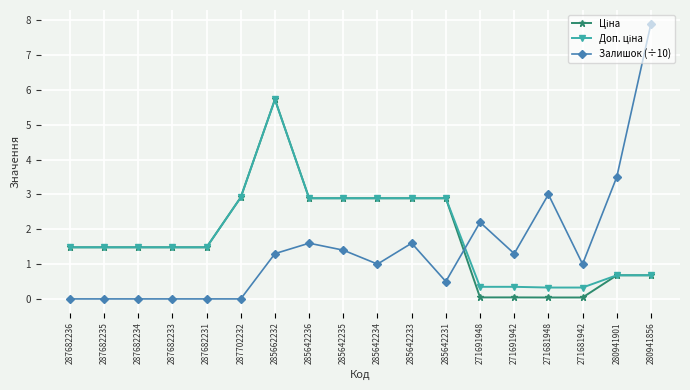

At which category is the sum across all series the highest?

285662232